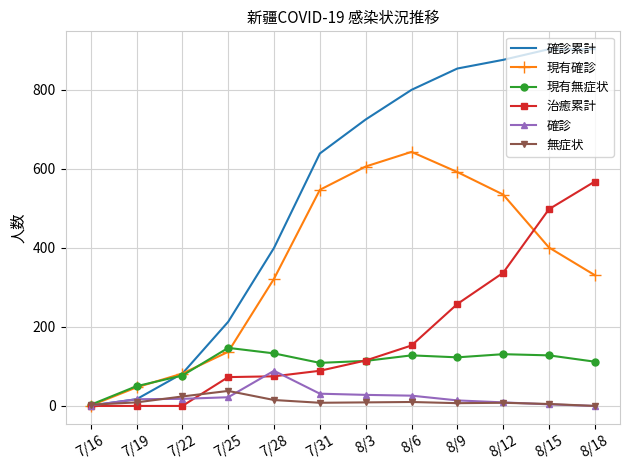

What is the maximum value shown in the chart?

903